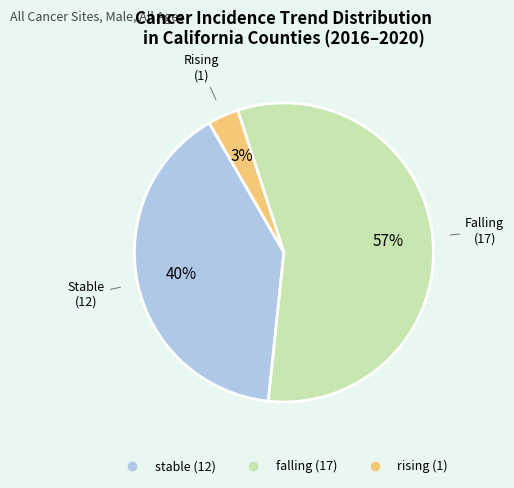

Between rising and stable, which is larger?

stable